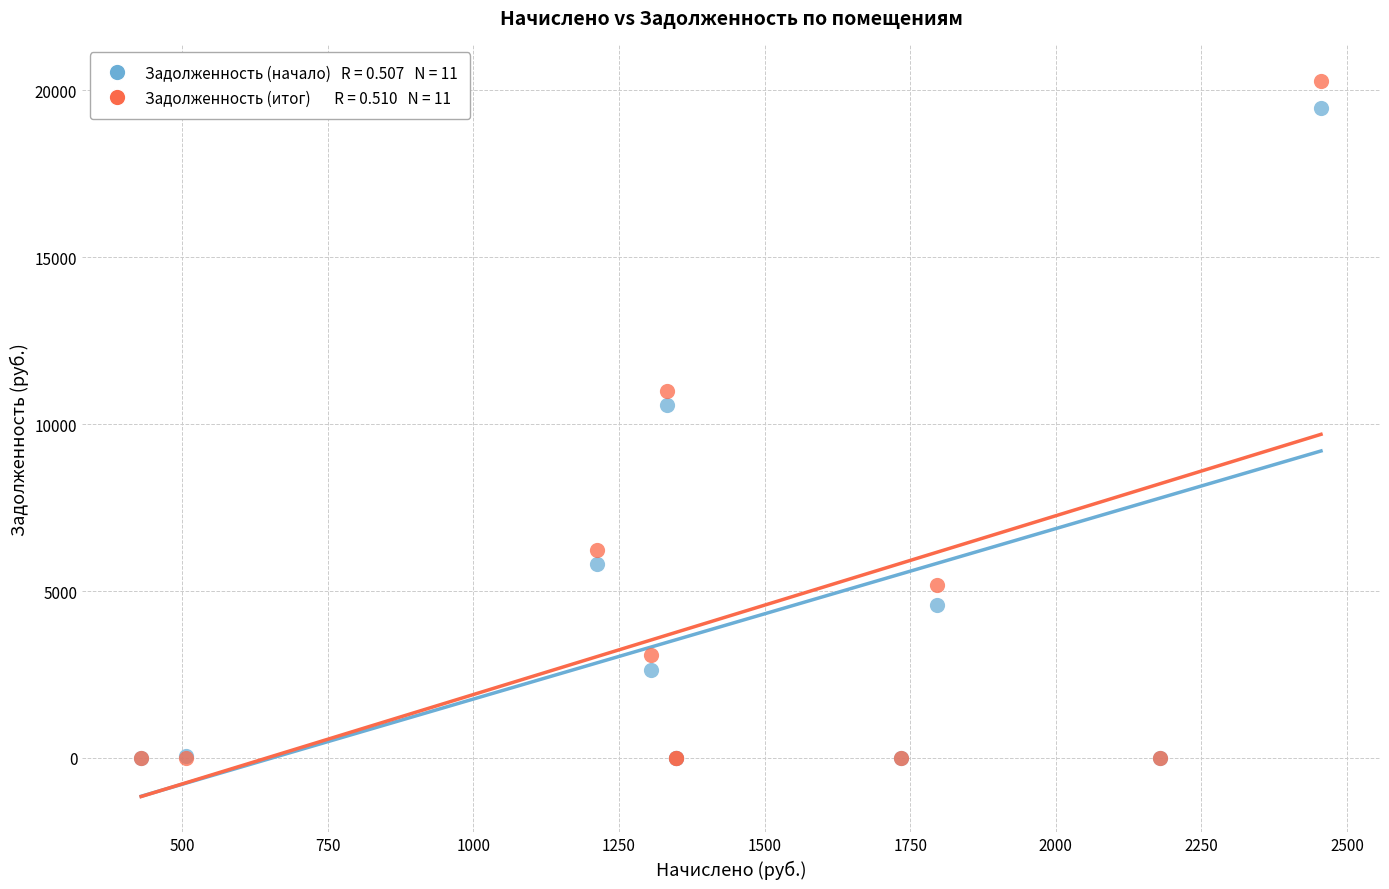

Across all series, what Y value is closest to 10146?

10564.8